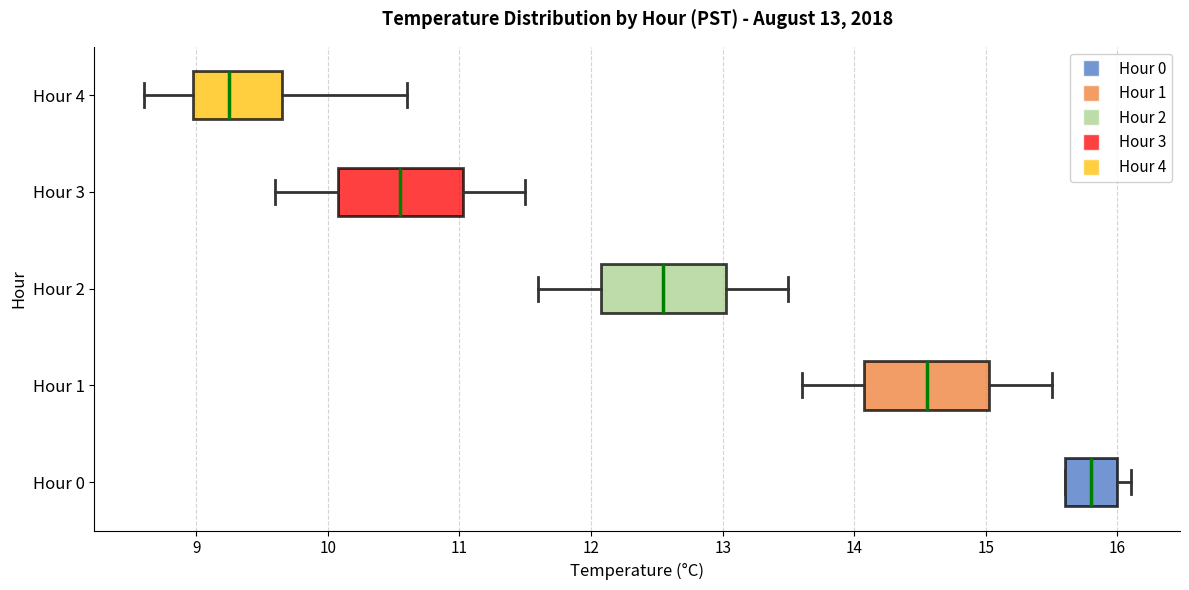

Which box has the furthest to the left median line?

Hour 4